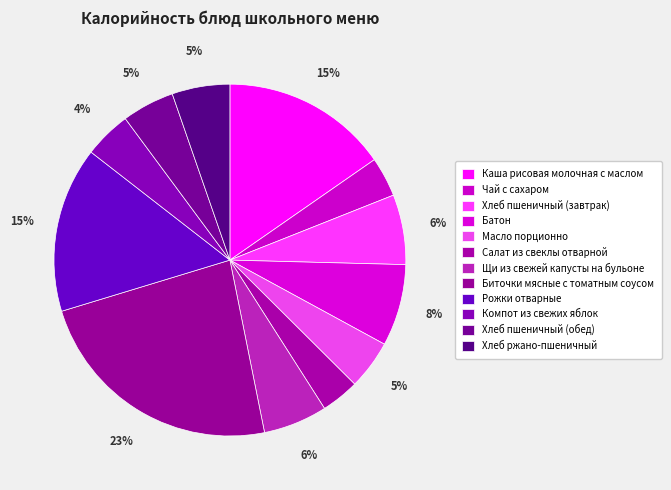

To the nearest percent, what portion does Рожки отварные represent?

15%